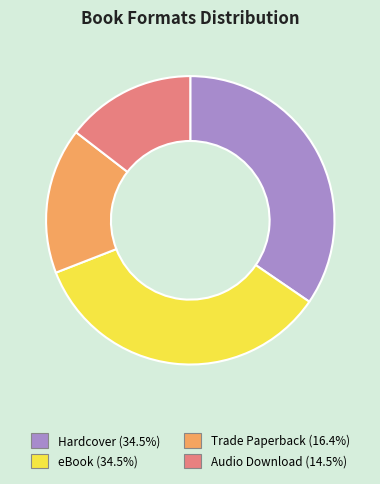

The Audio Download slice represents 27% of the pie. True or false?

False